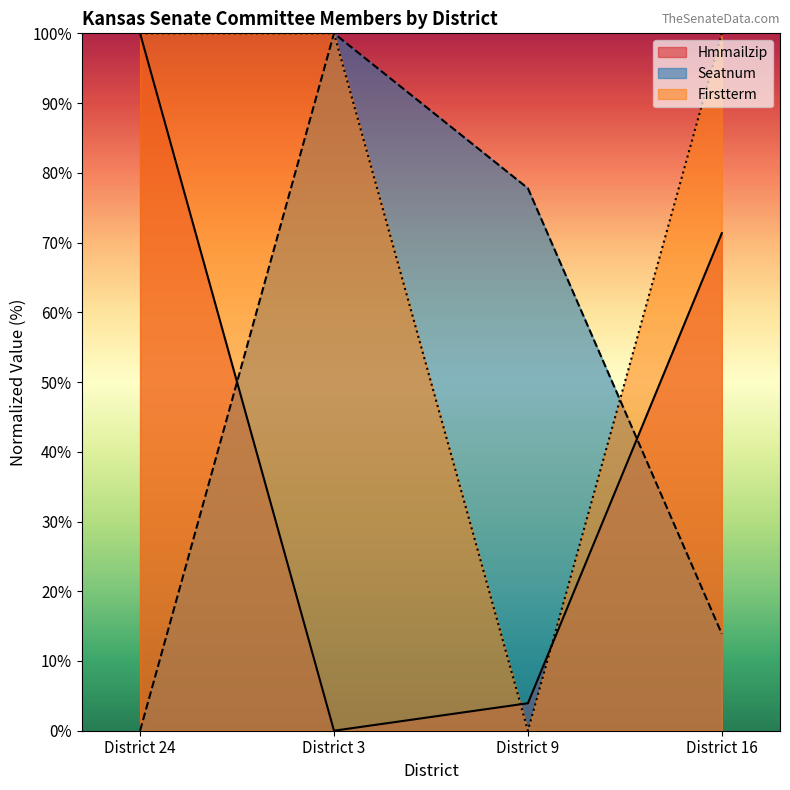

Which series ends up on top after the final intersection of Seatnum and Hmmailzip?

Hmmailzip